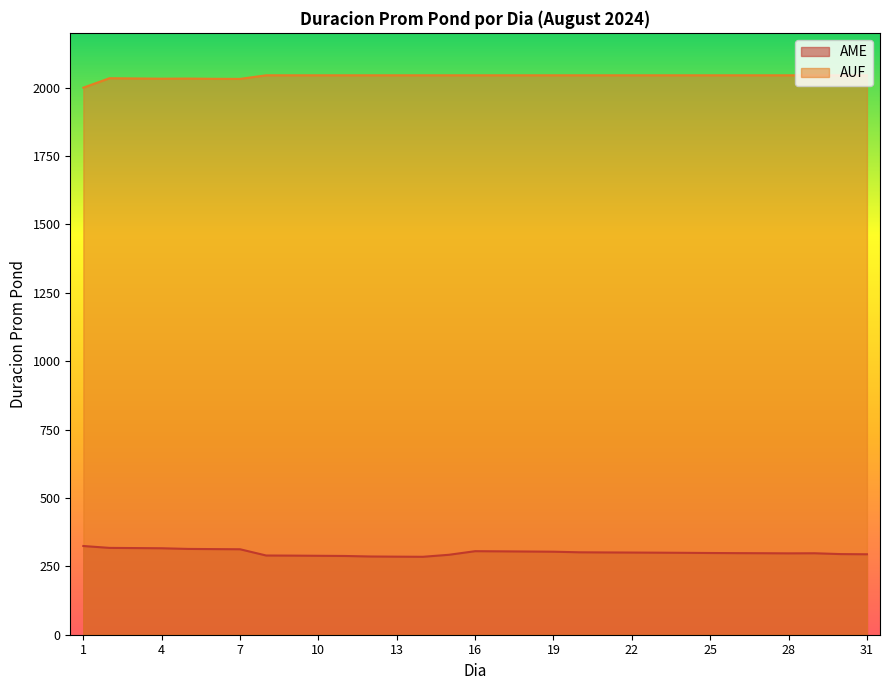

Rank the categories by AME value from lowest to highest.

14, 13, 12, 11, 10, 9, 8, 15, 31, 30, 28, 29, 27, 26, 25, 24, 23, 22, 21, 20, 19, 18, 17, 16, 7, 6, 5, 4, 3, 2, 1